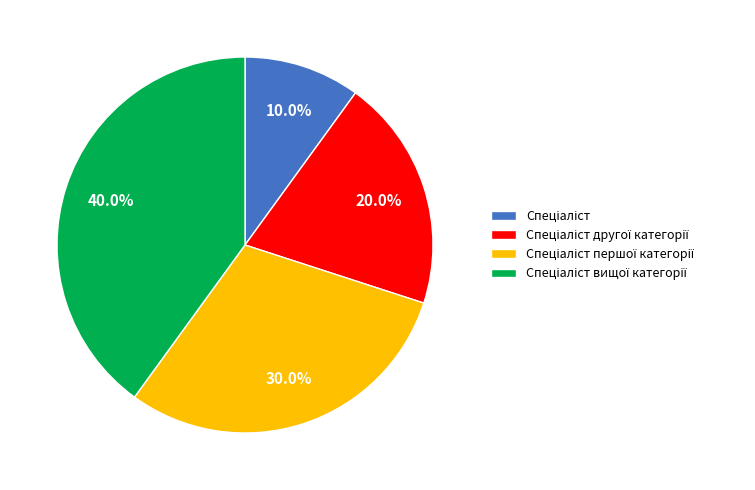

Is there a majority slice in this chart?

No